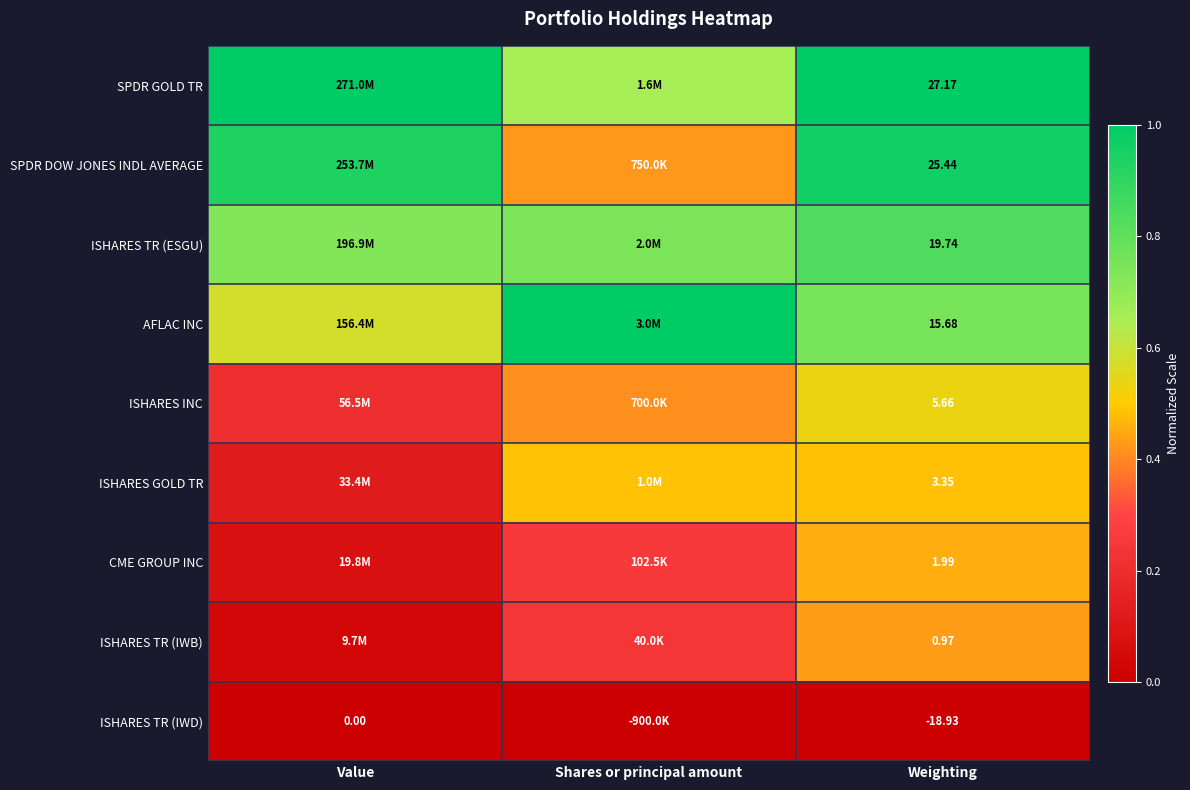

Which label corresponds to the largest value in the chart?

Value